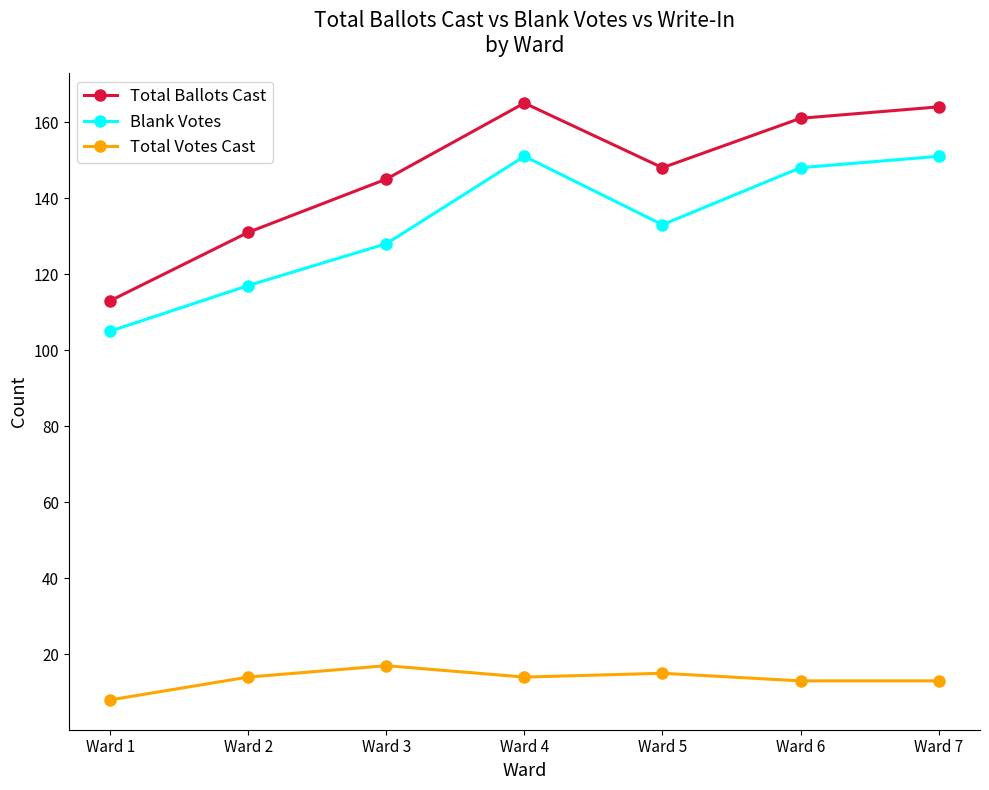

Is this an area chart (filled region under the line)?

No